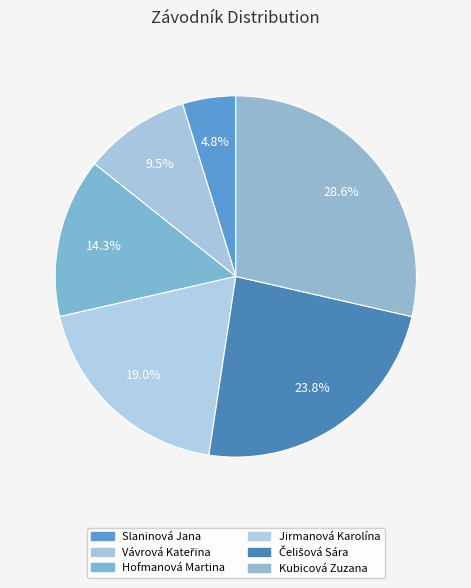

To the nearest percent, what percentage of the pie is Hofmanová Martina?

14%